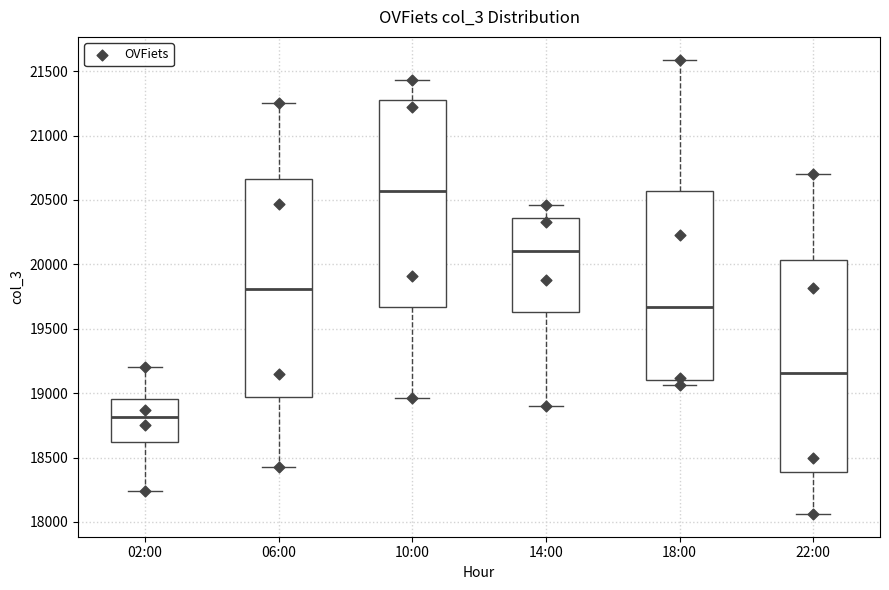

Where does the median line of the box for 18:00 sit on the y-axis? The values are not printed on the chart, so give them approximately, as read against the axis.

19650